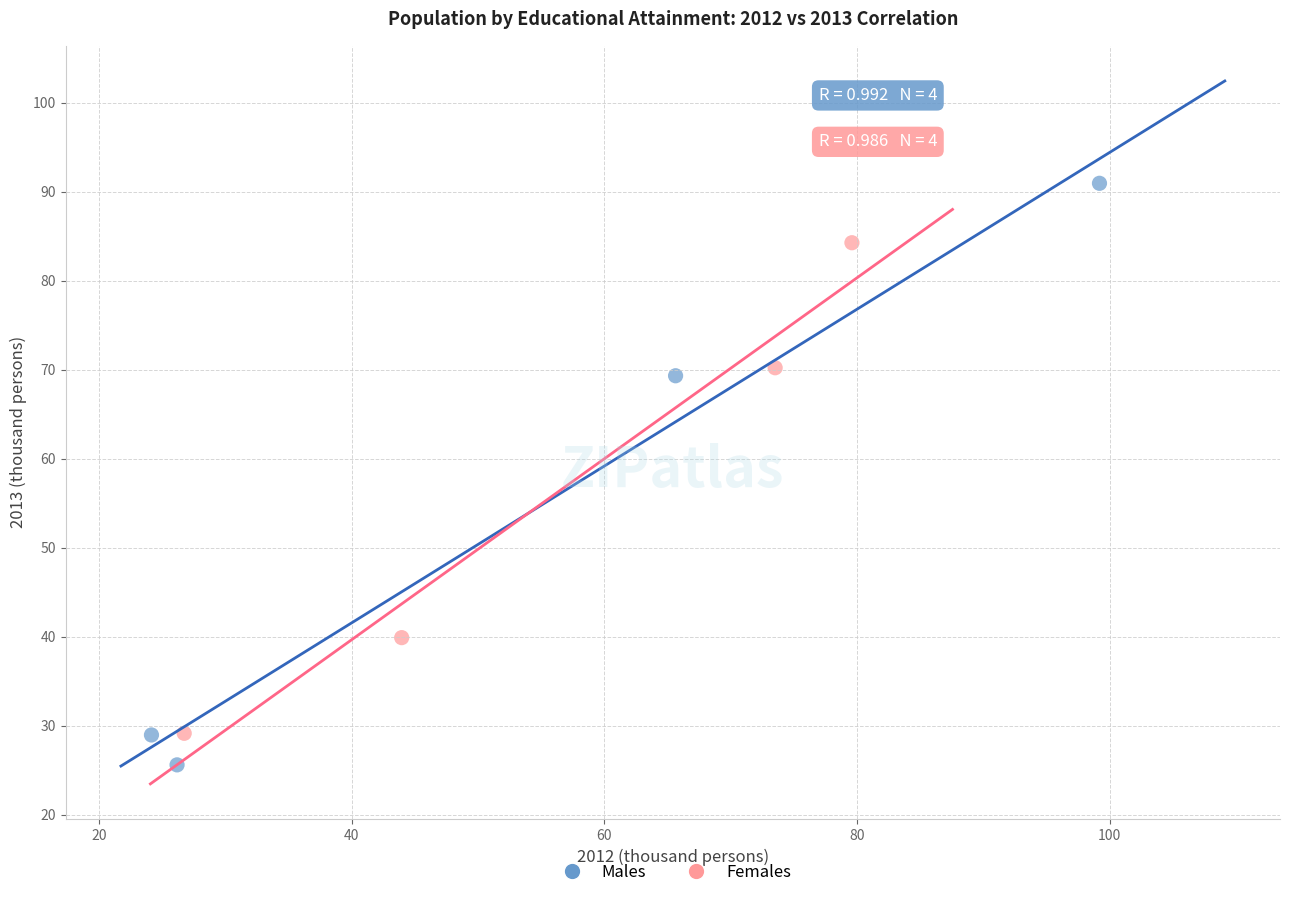

What are all the series names shown in the legend?

Males, Females